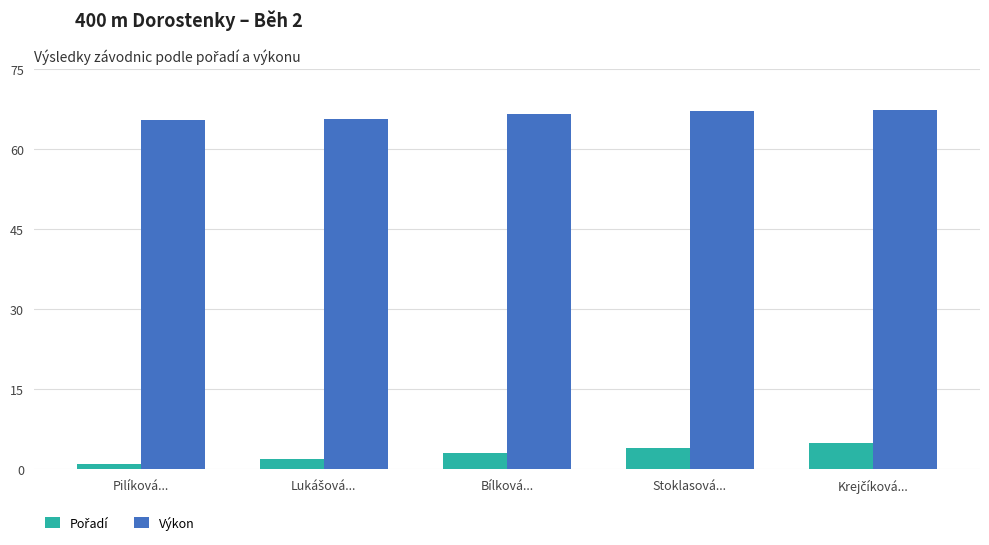

Which series has the largest total across all categories?

Výkon